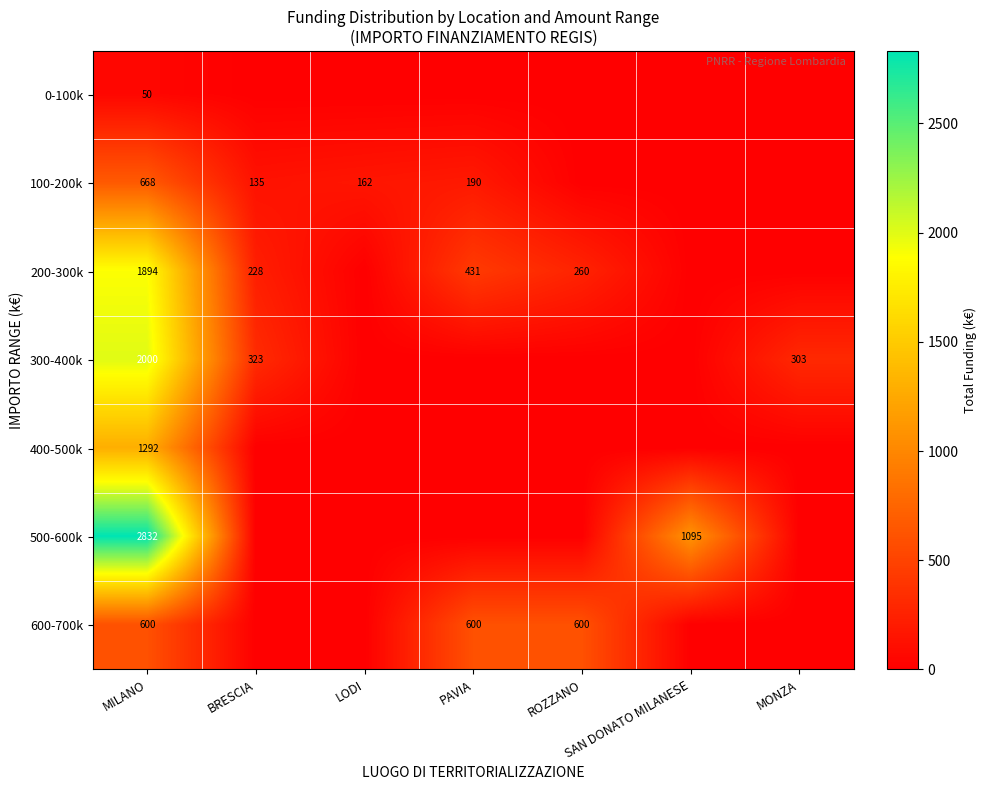

Is the value of 200-300k at PAVIA greater than the value of 600-700k at PAVIA?

No